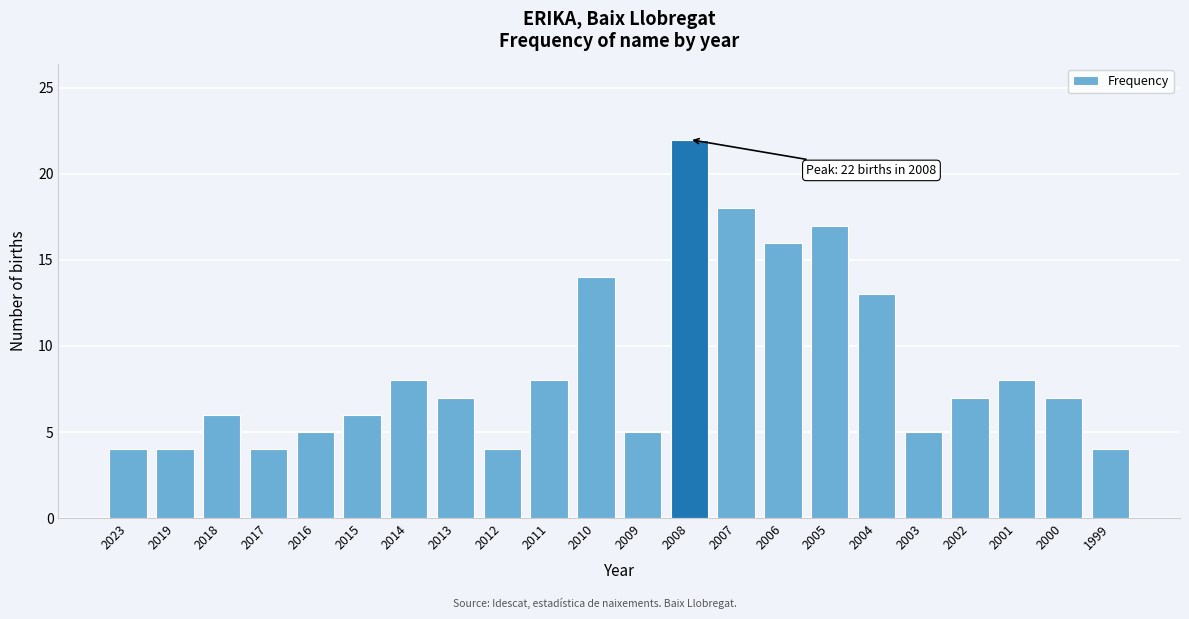

Reading left to right, what are all the values shown in this chart?

4	4	6	4	5	6	8	7	4	8	14	5	22	18	16	17	13	5	7	8	7	4